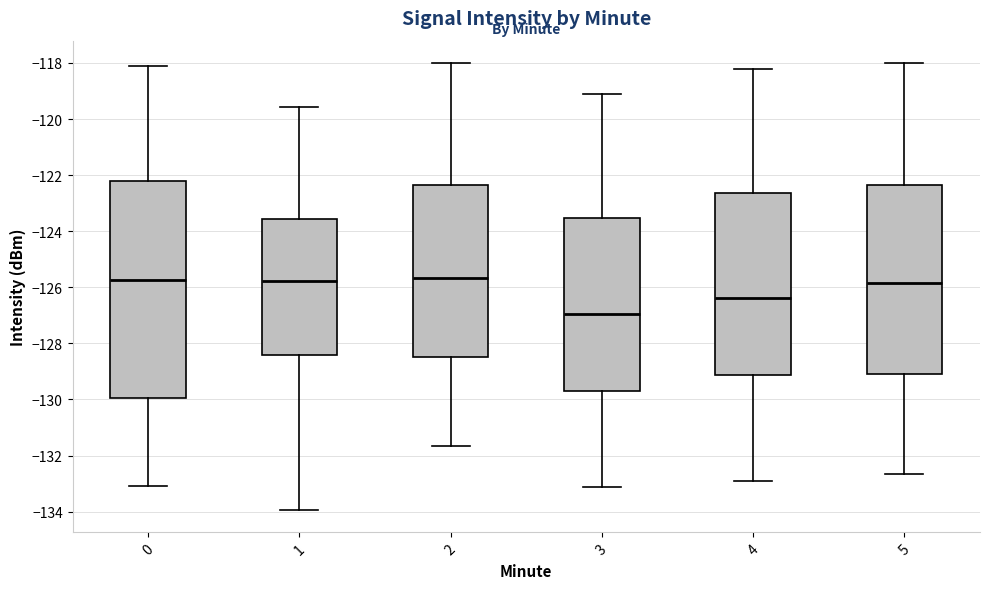

Comparing the boxes themselves (not the whiskers), which one is the tallest?

0